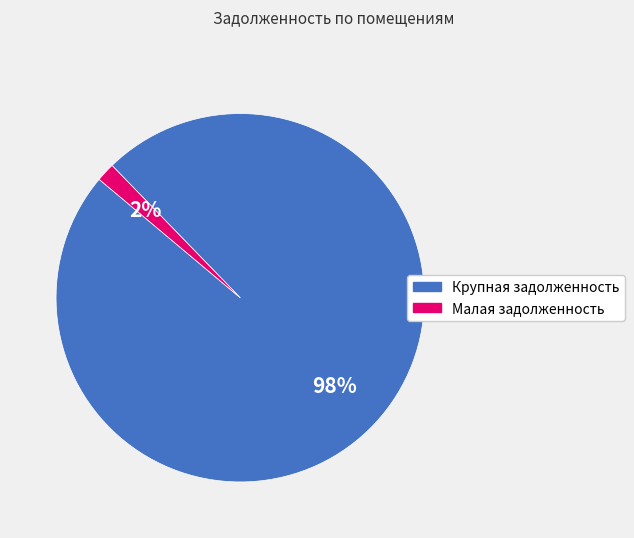

How many slices are in this pie chart?

2